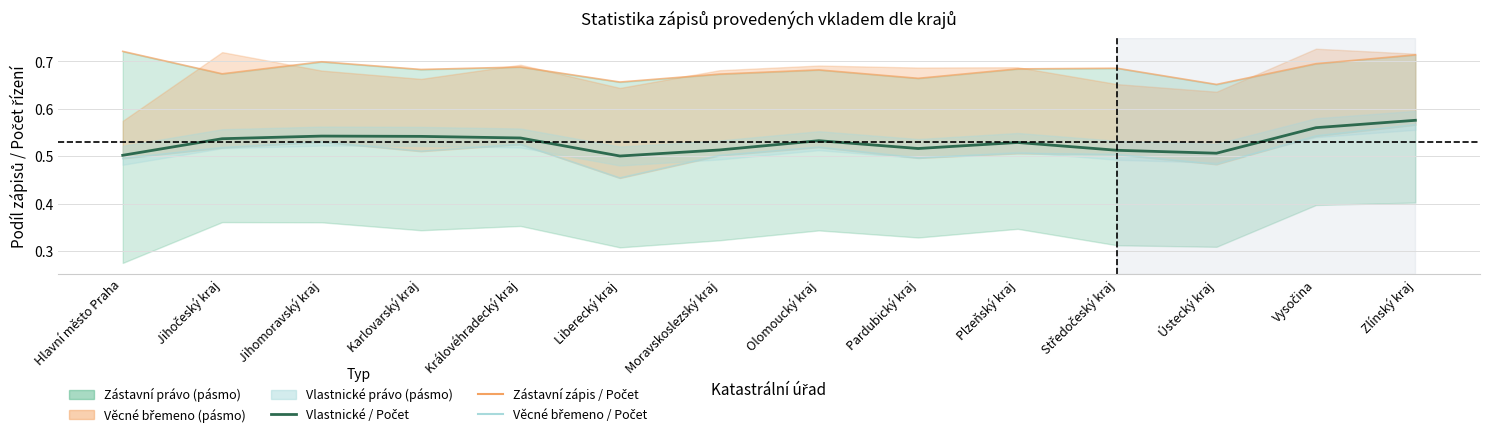

List the labels in order of Zástavní právo zápis / Počet řízení value, largest first.

Hlavní město Praha, Zlínský kraj, Jihomoravský kraj, Vysočina, Královéhradecký kraj, Středočeský kraj, Plzeňský kraj, Karlovarský kraj, Olomoucký kraj, Jihočeský kraj, Moravskoslezský kraj, Pardubický kraj, Liberecký kraj, Ústecký kraj